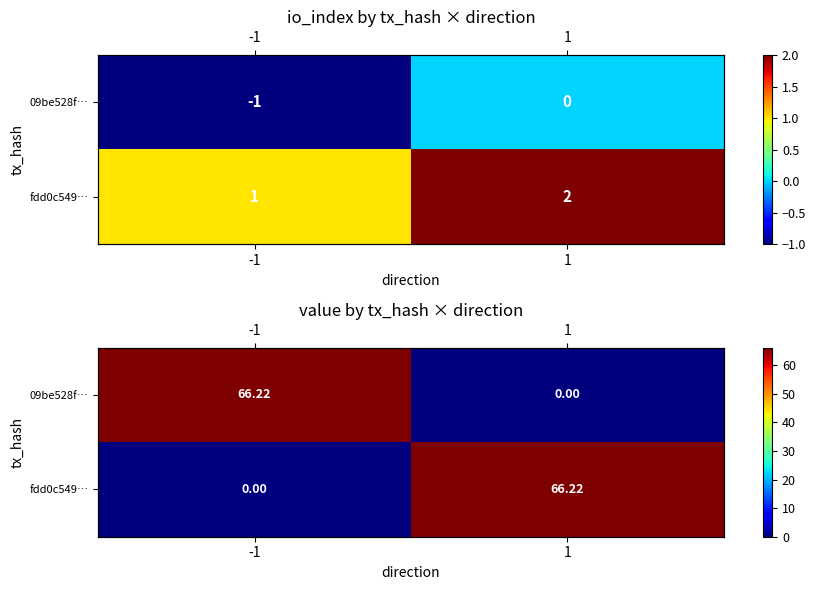

The fdd0c549… series shows 0.0 at -1. True or false?

True